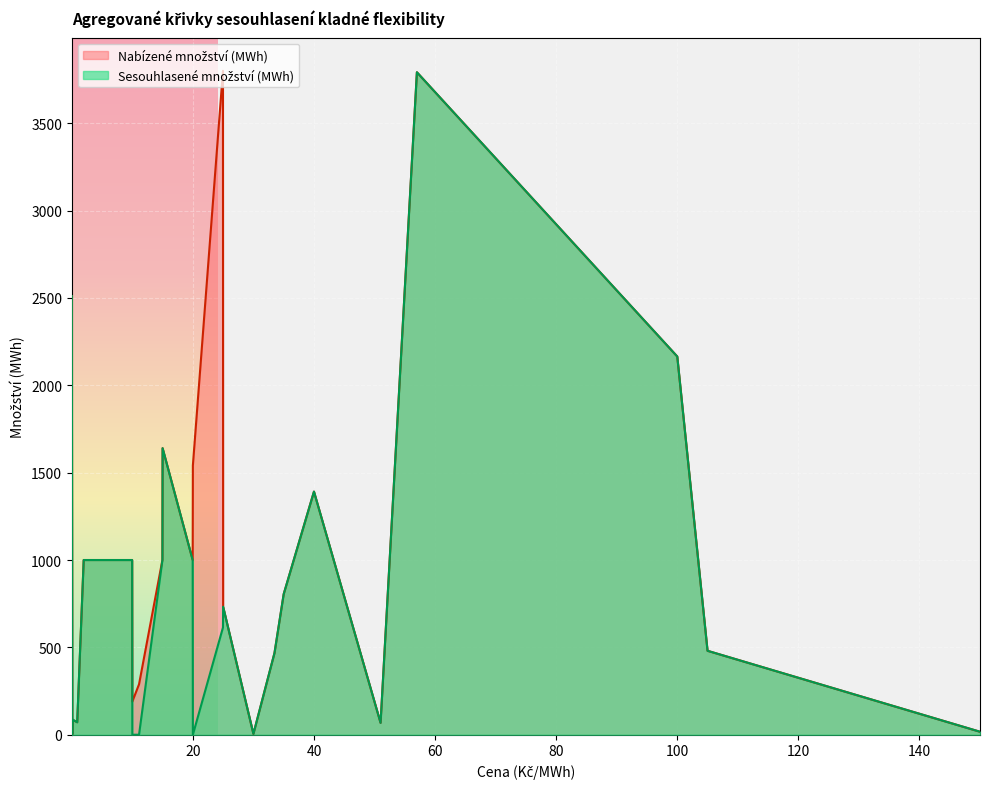

What is the total value across all series at 100?

4330.0